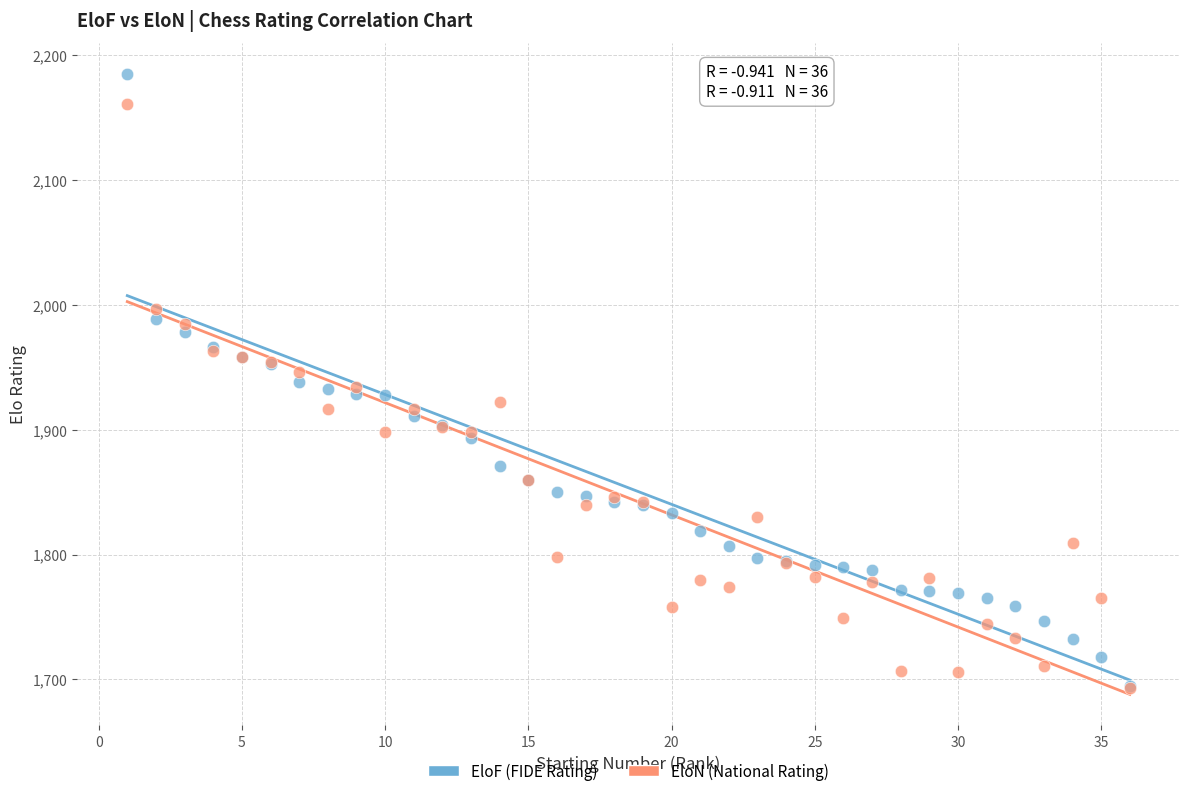

Which series reaches the maximum Y coordinate?

EloF (FIDE Rating)